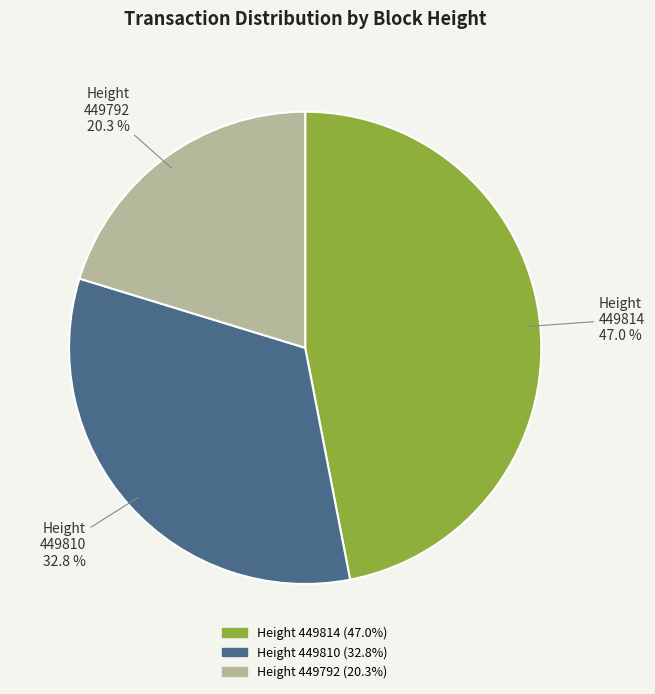

Combined, what portion of the pie is 449810 and 449814?

79.7%